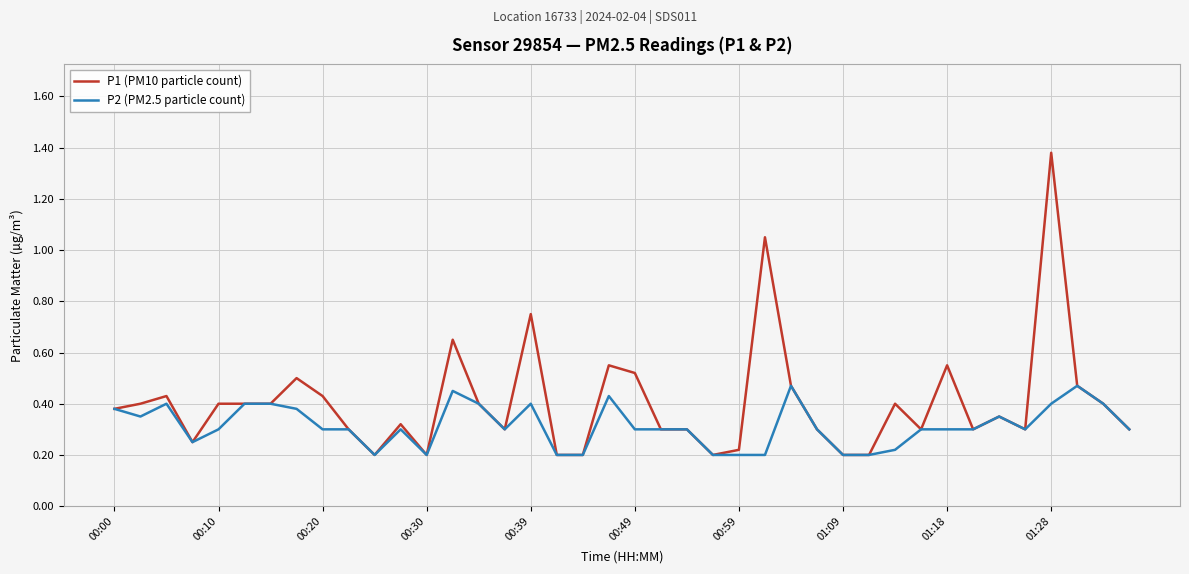

Which series has the largest range (max minus min)?

P1 (PM10 particle count)